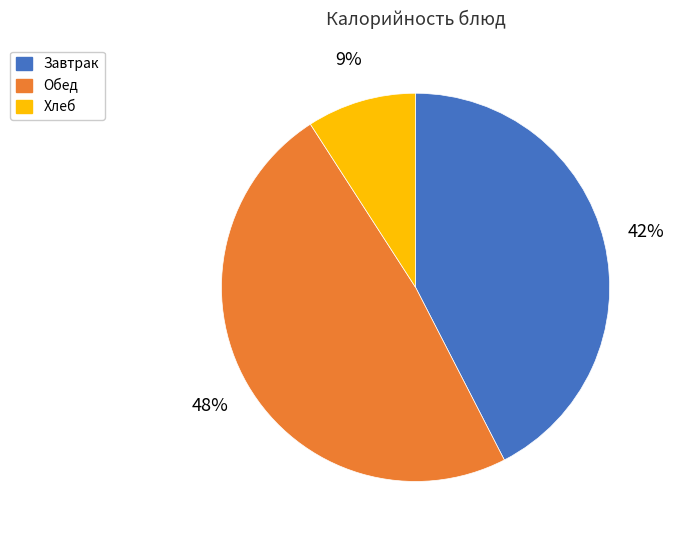

Is there a majority slice in this chart?

No